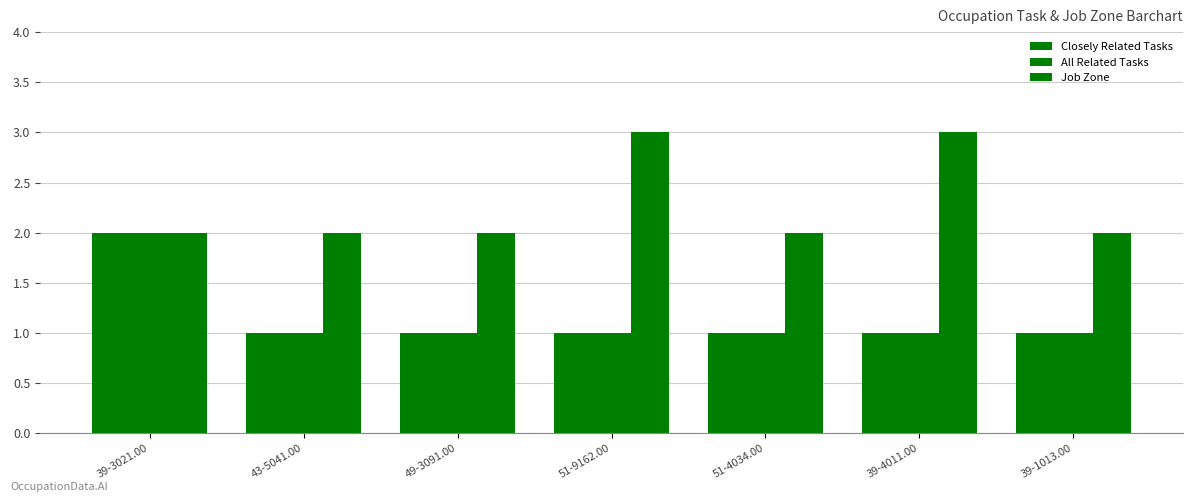

What position from the right is 51-9162.00?

4